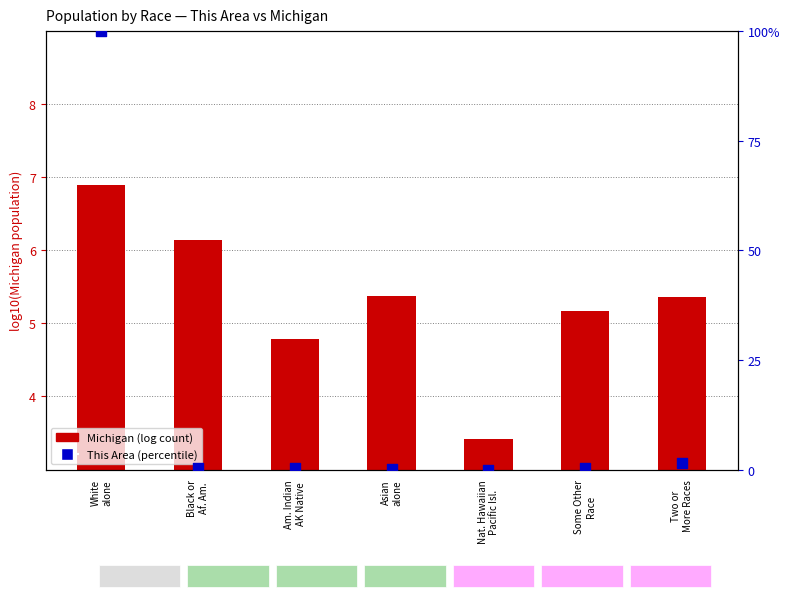

Which series contains the lowest Y value?

This Area (percentile)